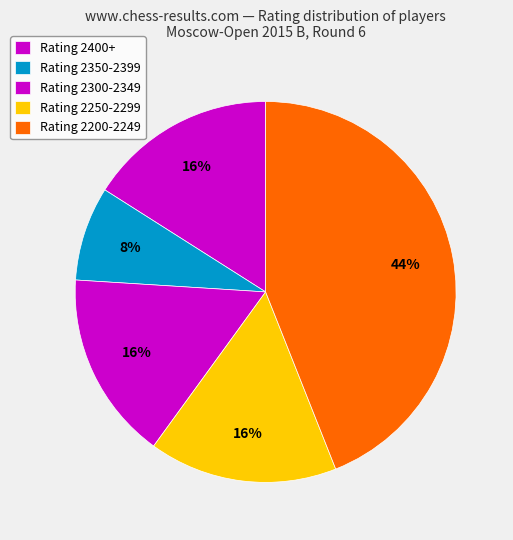

Count the number of slices in the pie.

5